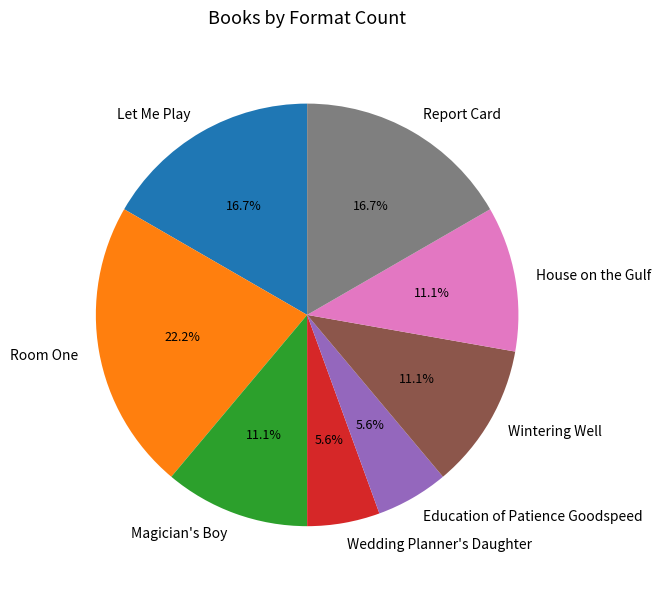

Does Report Card represent more than half of the total?

No